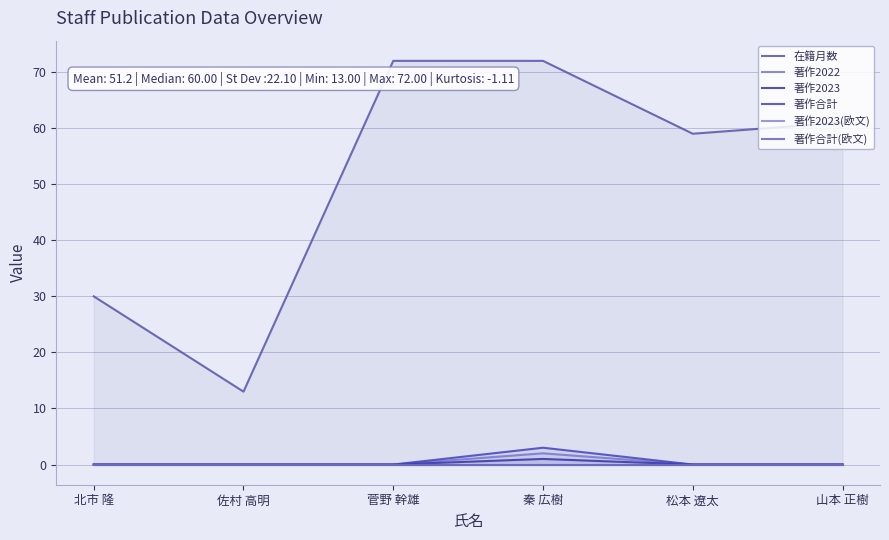

What are all the series names shown in the legend?

在籍月数, 著作2022, 著作2023, 著作合計, 著作2023(欧文), 著作合計(欧文)